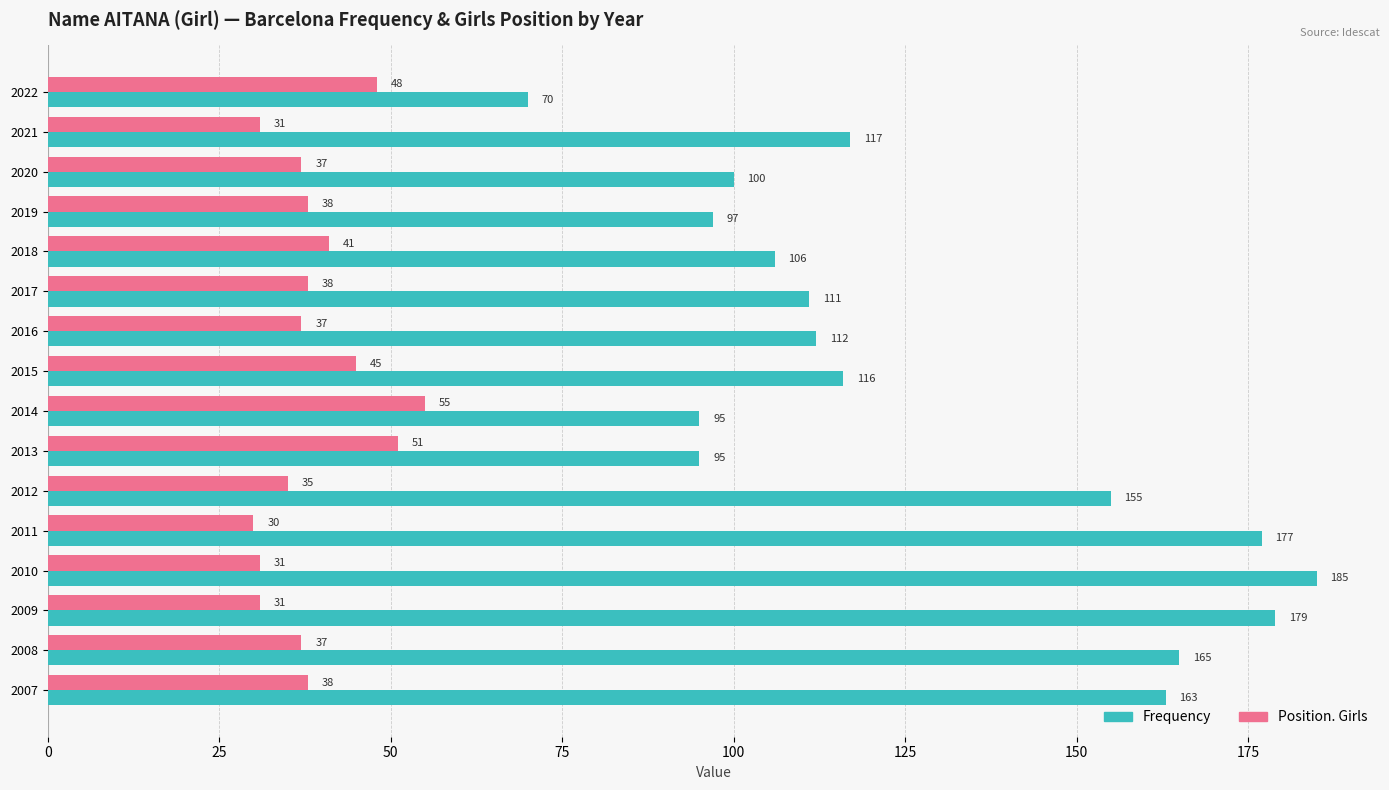

What is the average value of the Frequency series?

128